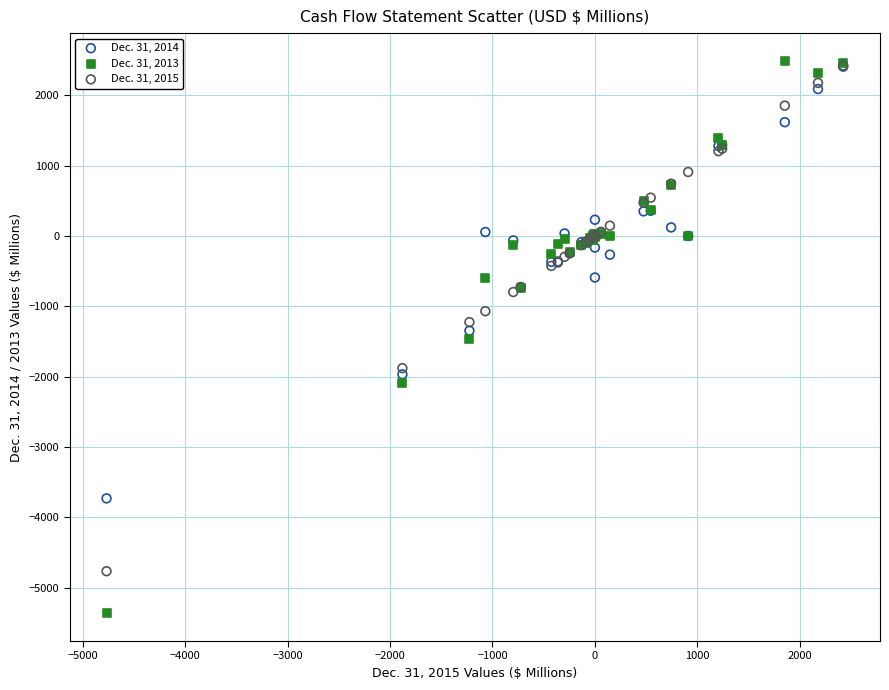

What are all the series names shown in the legend?

Dec. 31, 2014, Dec. 31, 2013, Dec. 31, 2015